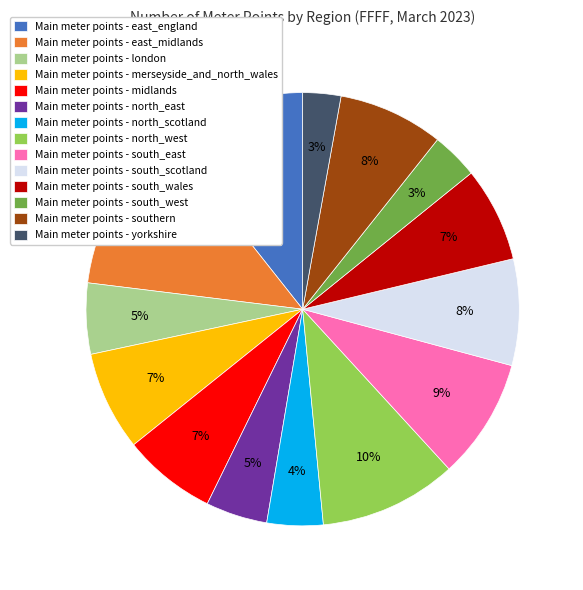

Count the number of slices in the pie.

14